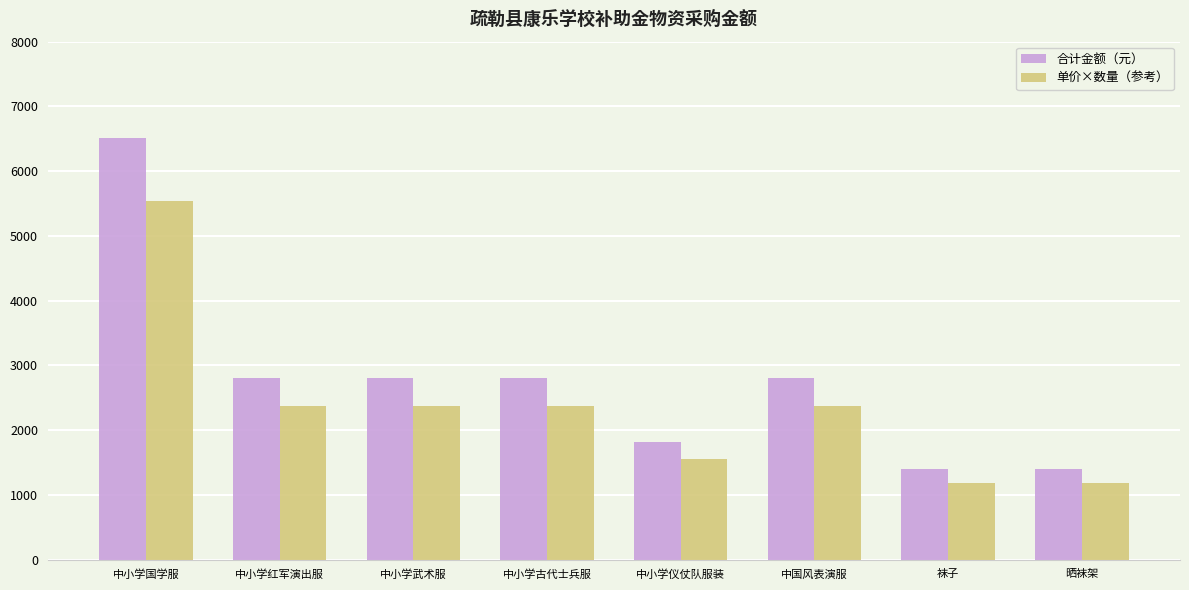

What are all the series names shown in the legend?

合计金额（元）, 单价×数量（参考）